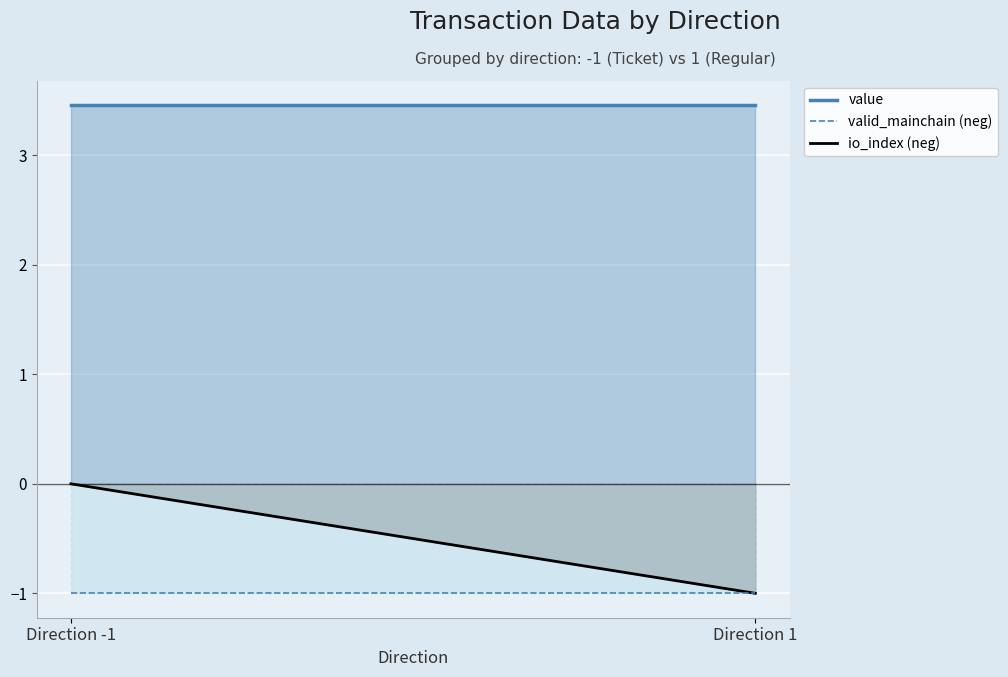

Rank the series at 1 from lowest to highest value.

io_index, valid_mainchain, value